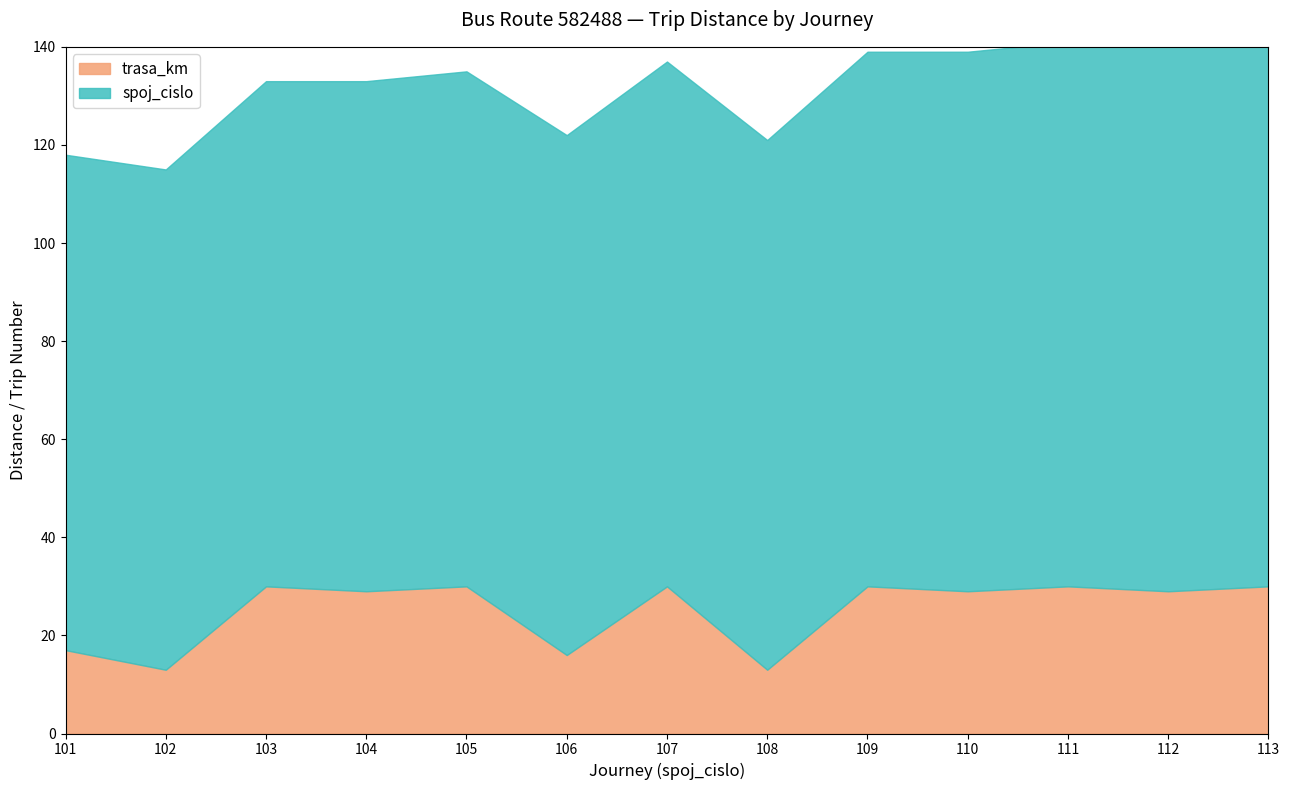

What is the value of the 10th point from the left?

29